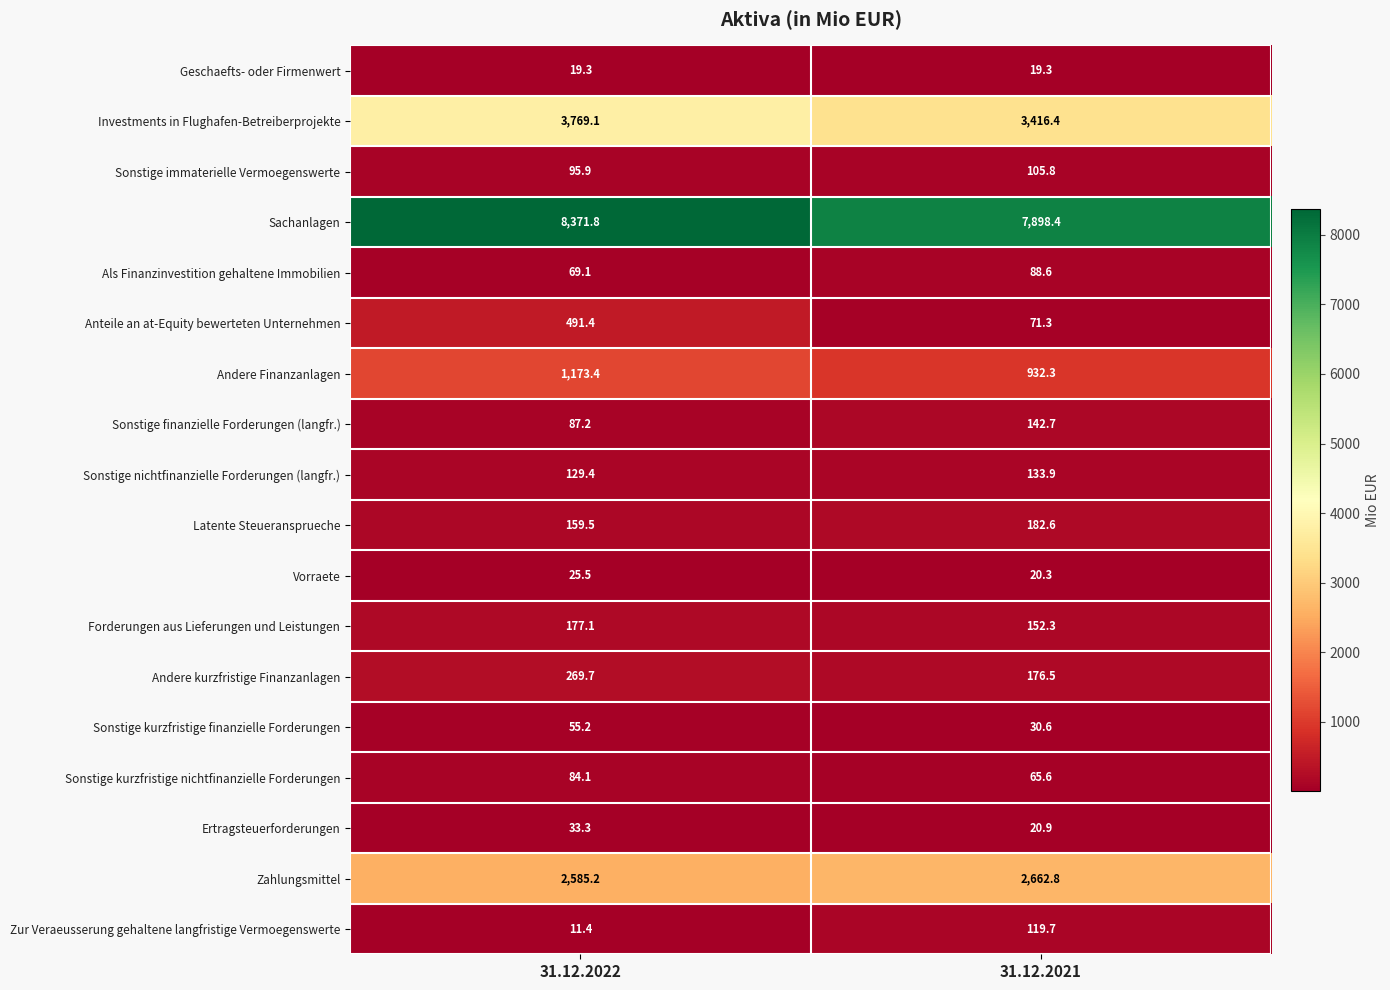

At which category is the sum across all series the highest?

31.12.2022